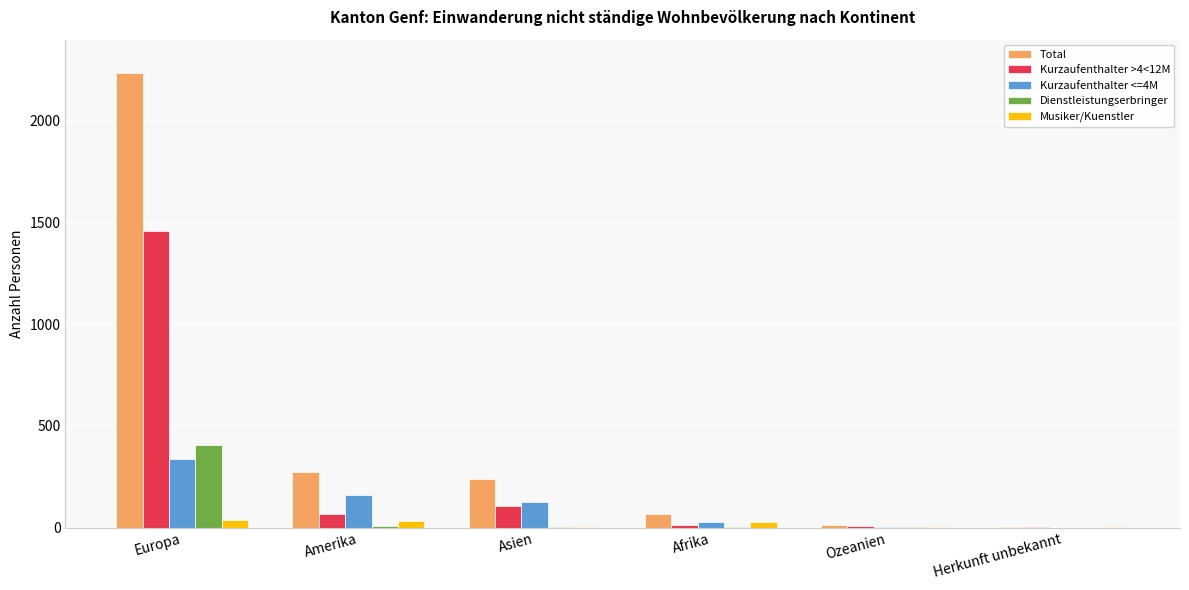

At which label does Dienstleistungserbringer reach its peak?

Europa